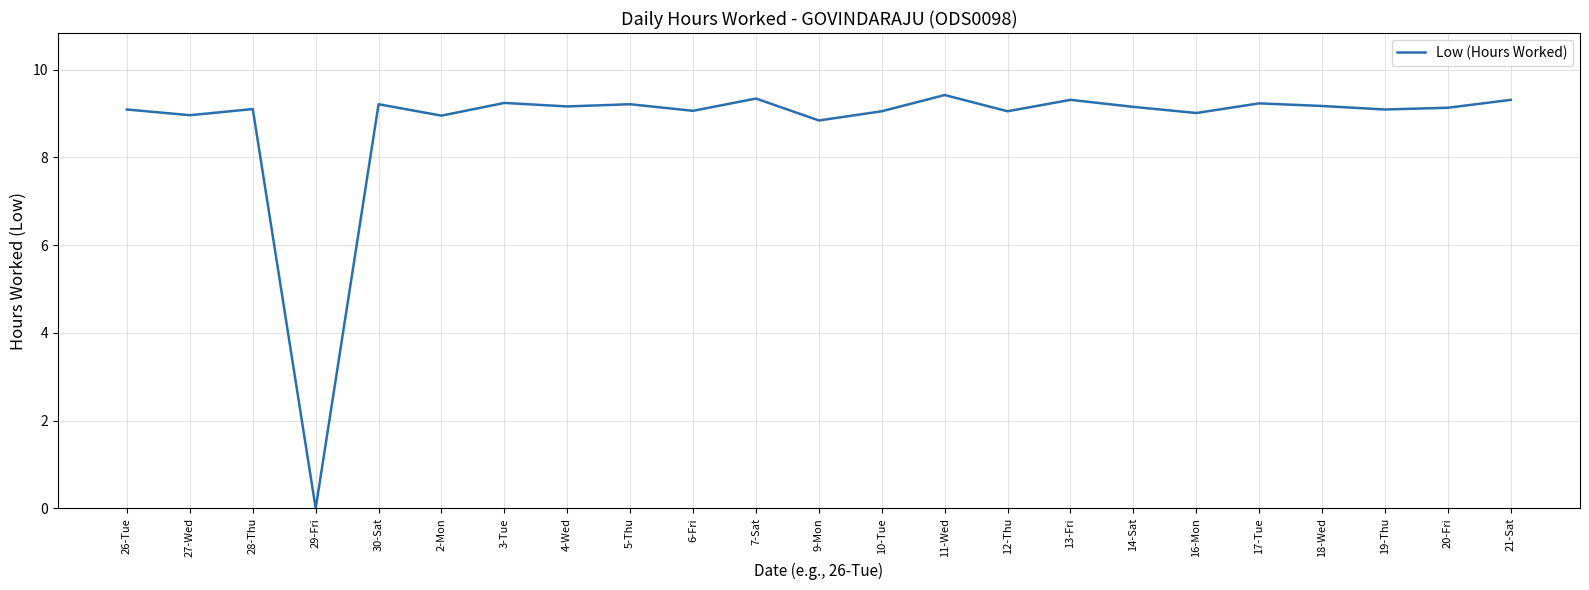

Which has a higher value, 2-Mon or 5-Thu?

5-Thu